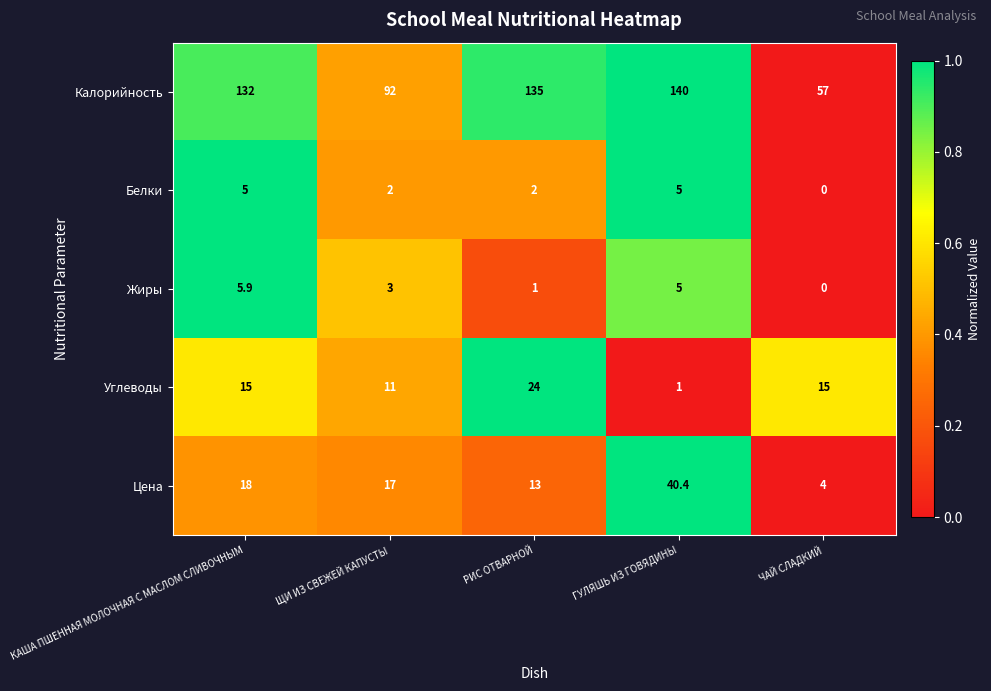

What is the difference between the Углеводы values at ГУЛЯШЬ ИЗ ГОВЯДИНЫ and РИС ОТВАРНОЙ?

23.0